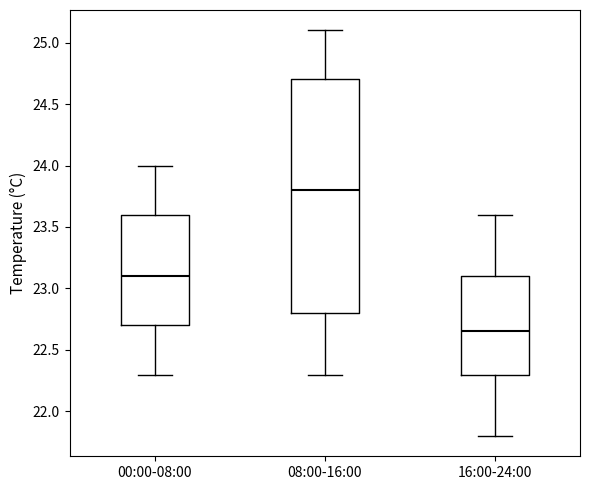

Where does the median line of the box for 00:00-08:00 sit on the y-axis? The values are not printed on the chart, so give them approximately, as read against the axis.

23.10